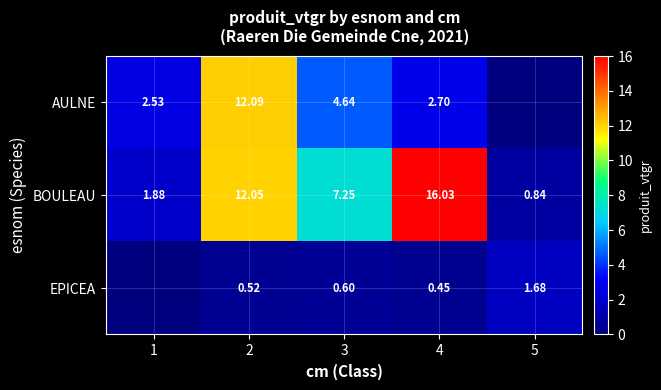

Rank the series at 2 from lowest to highest value.

EPICEA, BOULEAU, AULNE